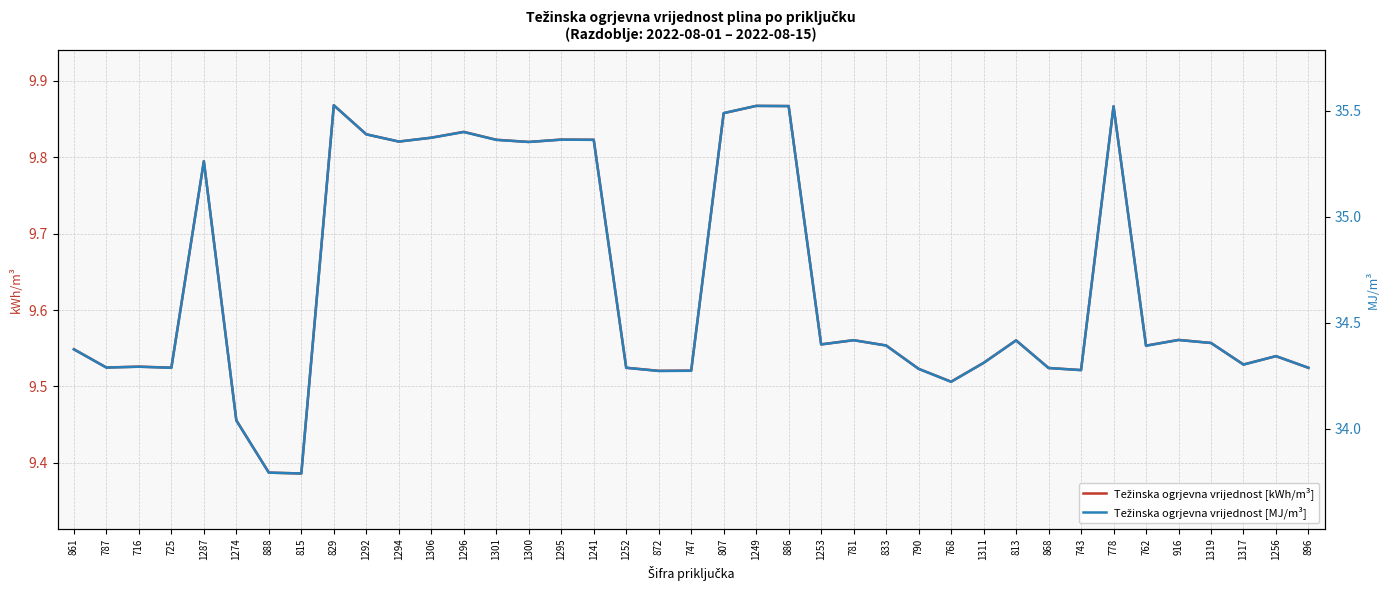

Where is the first local minimum for Težinska ogrjevna vrijednost [MJ/m³]?

787